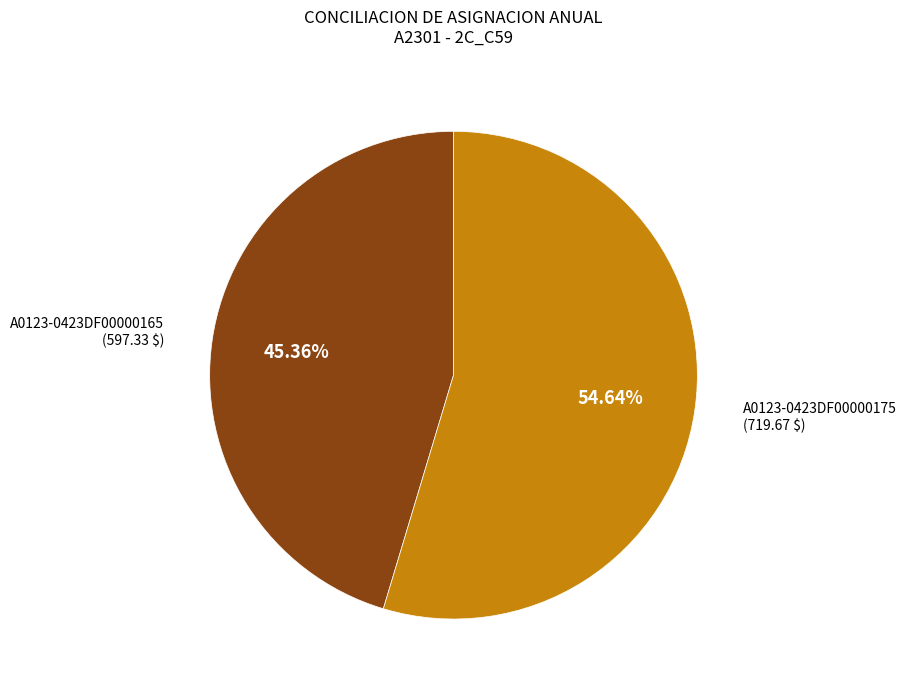

Is there a majority slice in this chart?

Yes